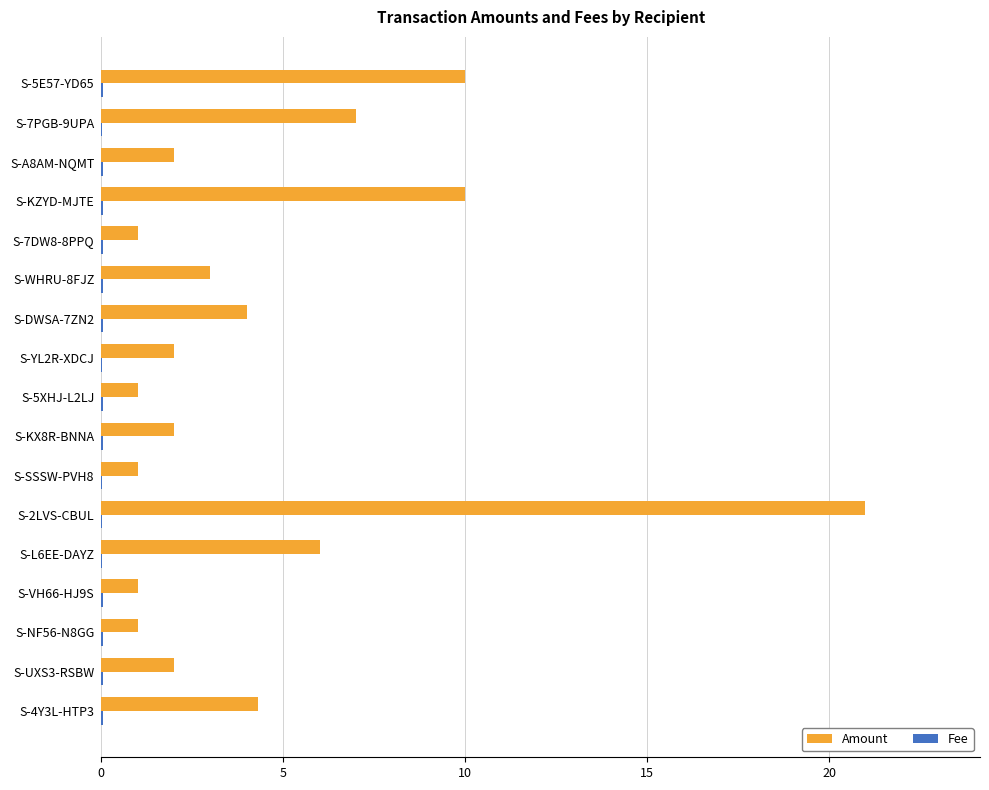

The Amount series shows 4.0 at S-DWSA-7ZN2. True or false?

True